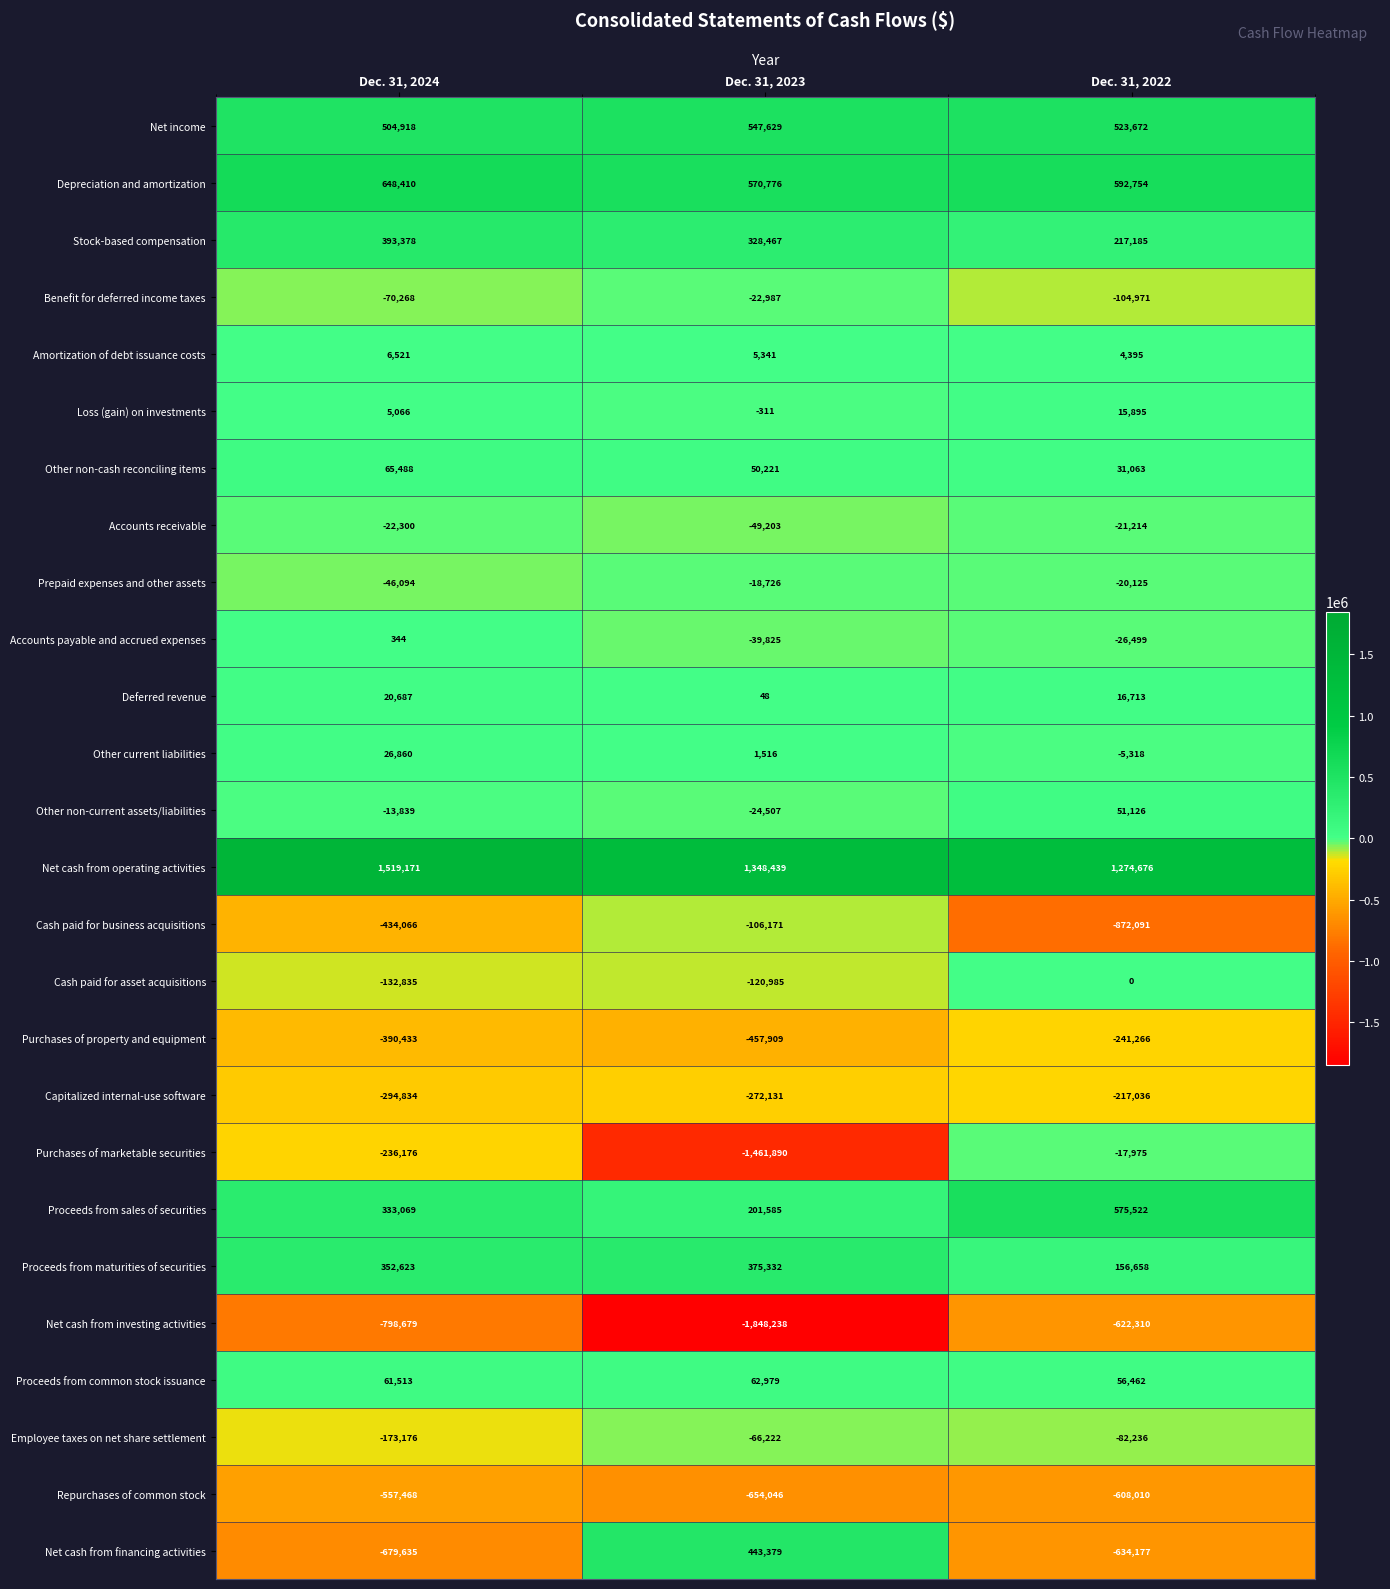

How many series are shown in this chart?

26